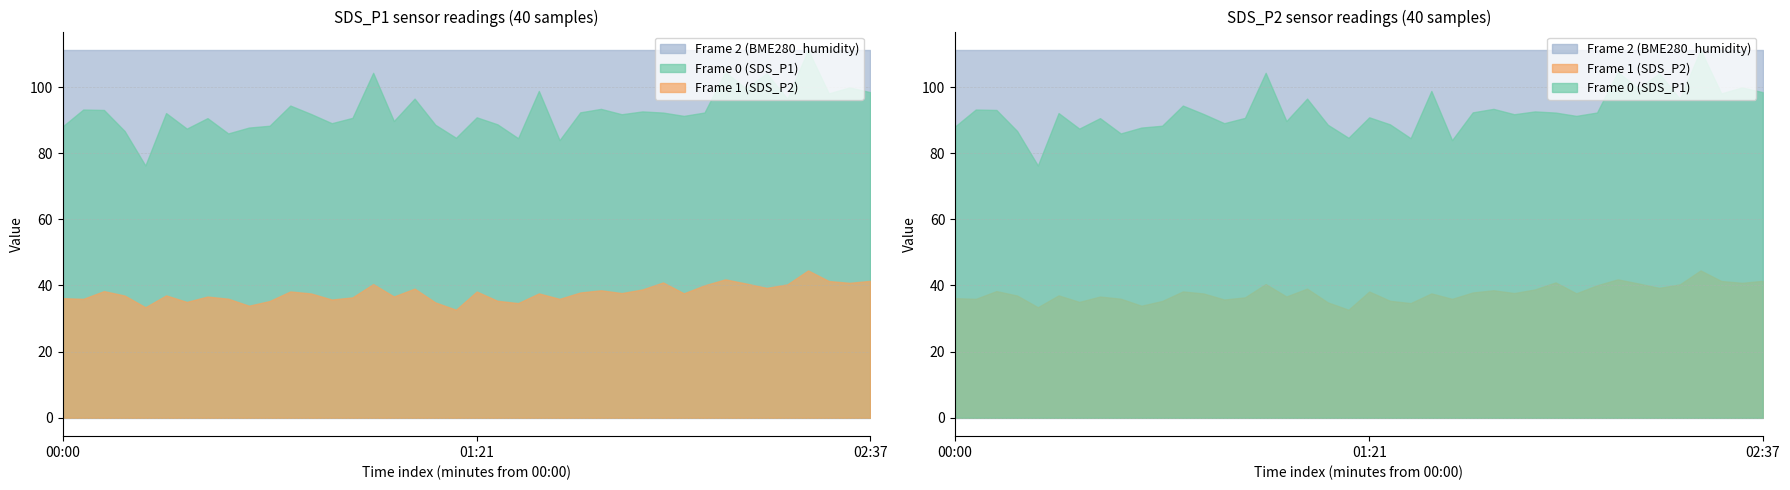

Which series has the largest total across all categories?

Frame 2 (BME280_humidity)